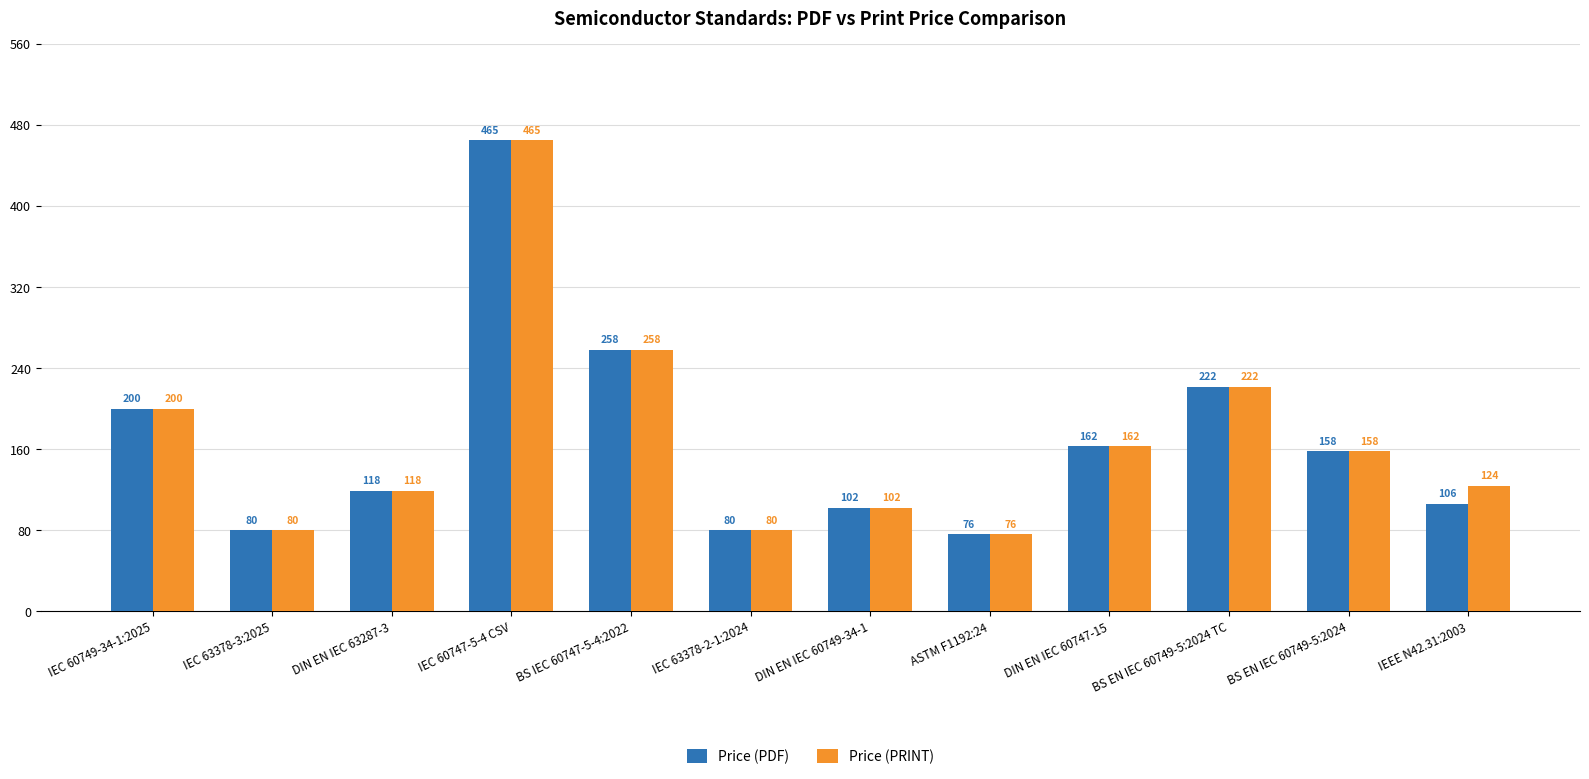

List the series in order of their overall mean, highest first.

Price (PRINT), Price (PDF)